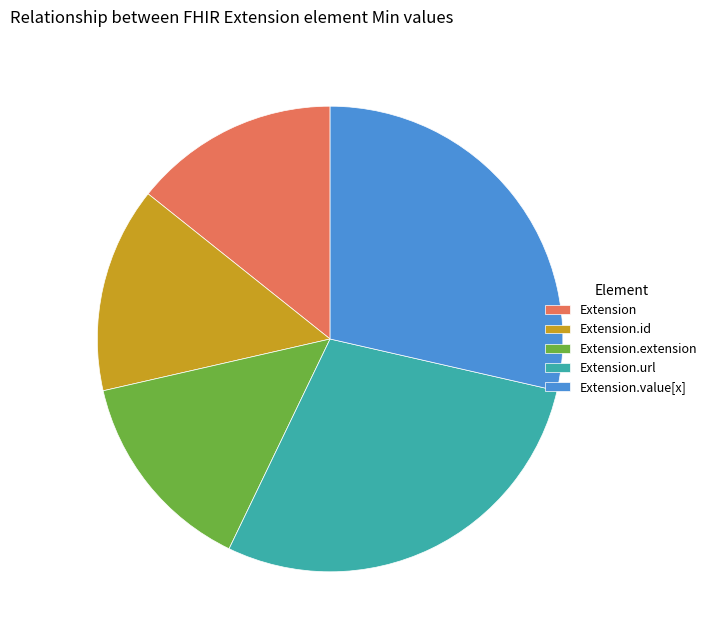

How many segments does this pie chart have?

5